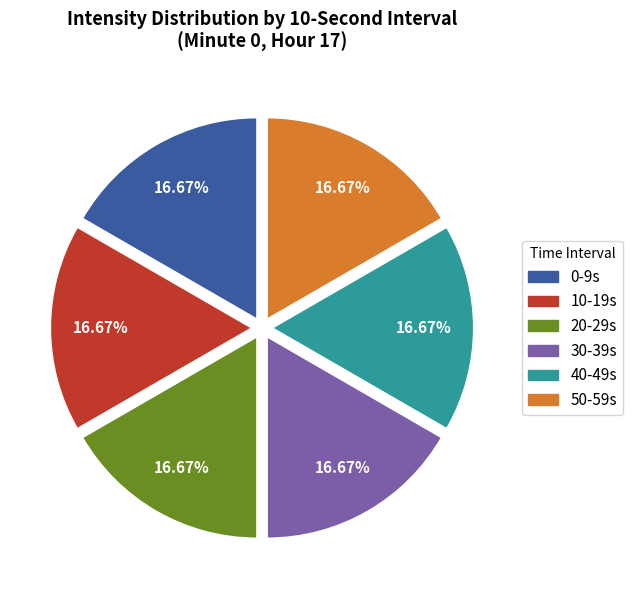

Approximately how many times larger is the value at 50 compared to 10?

1.0